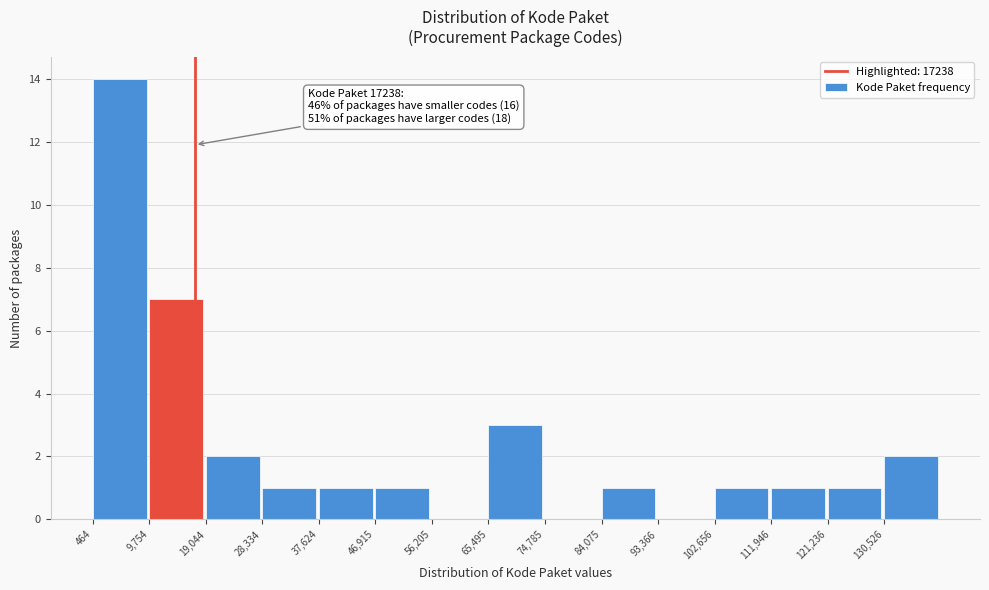

Which range on the x-axis has the tallest bar?

0 to 10000